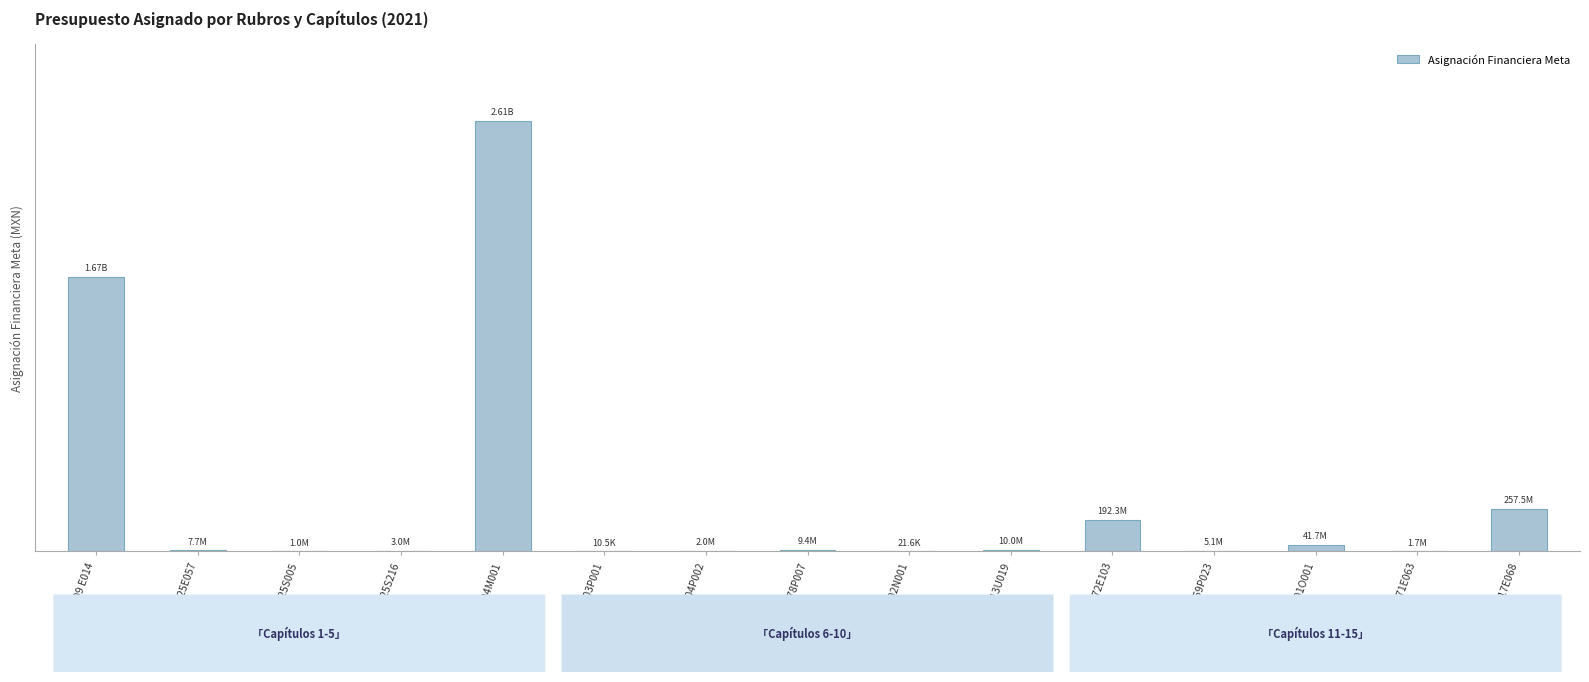

The value at 172002N001 is 37537. True or false?

False